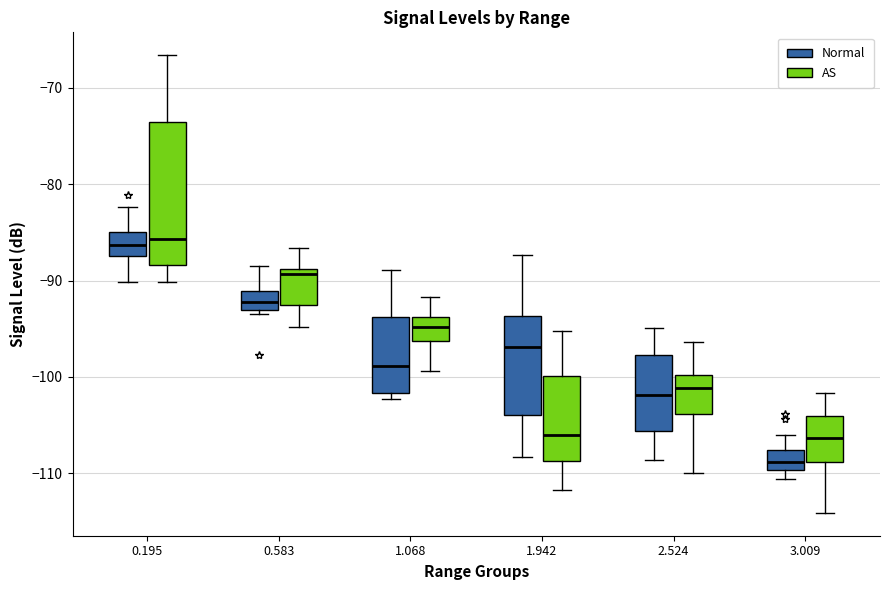

Which box has the lowest median line?

3.009 (Normal)